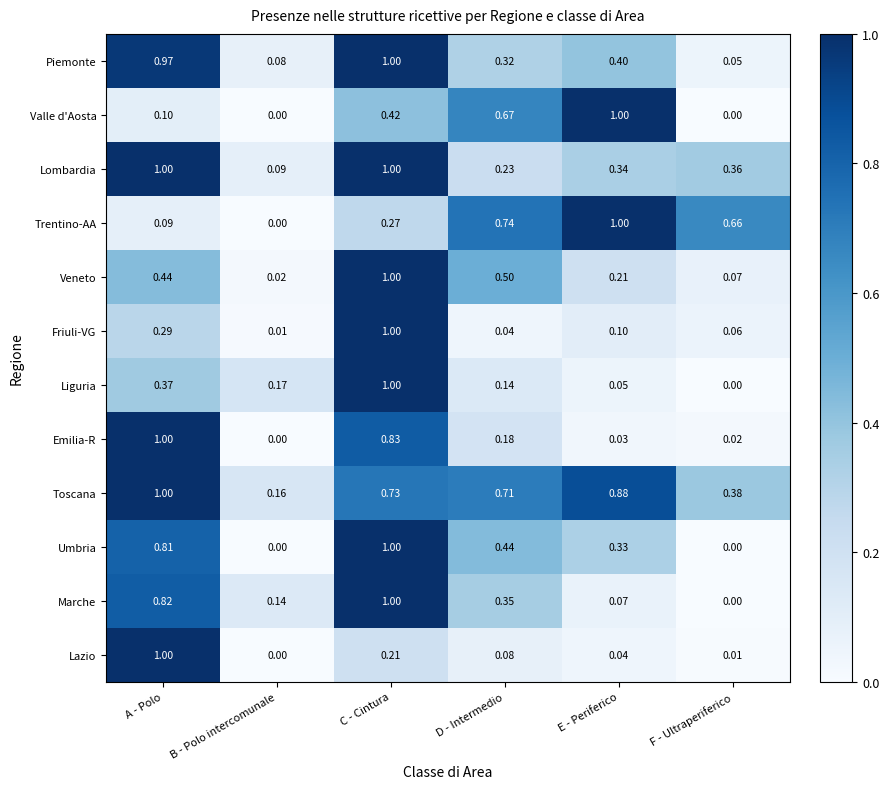

Which series changed the most between E - Periferico and F - Ultraperiferico?

Valle d'Aosta